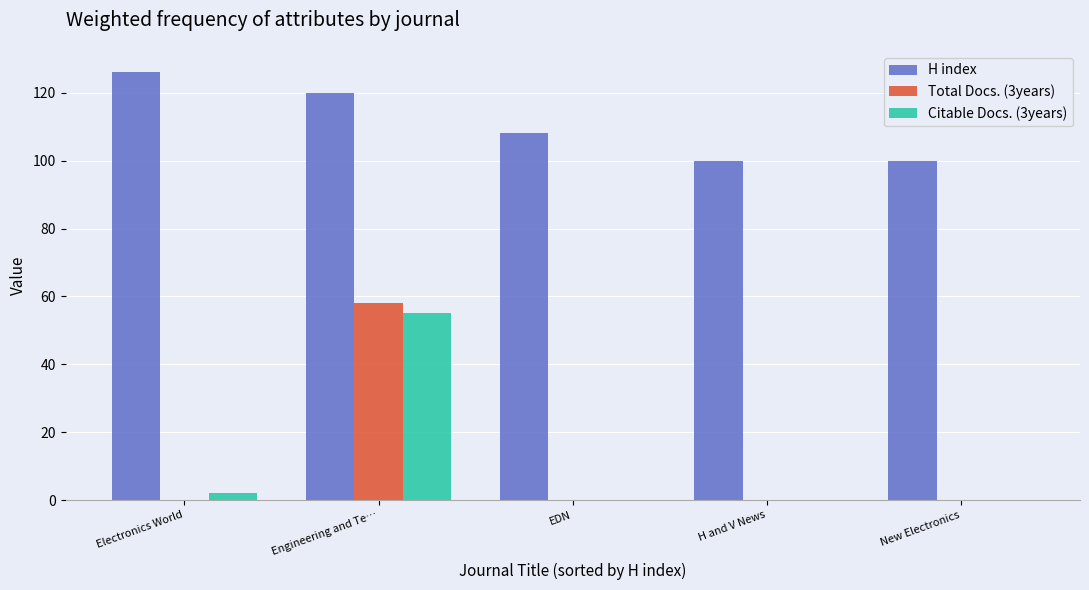

The H index series shows 100 at H and V News. True or false?

True